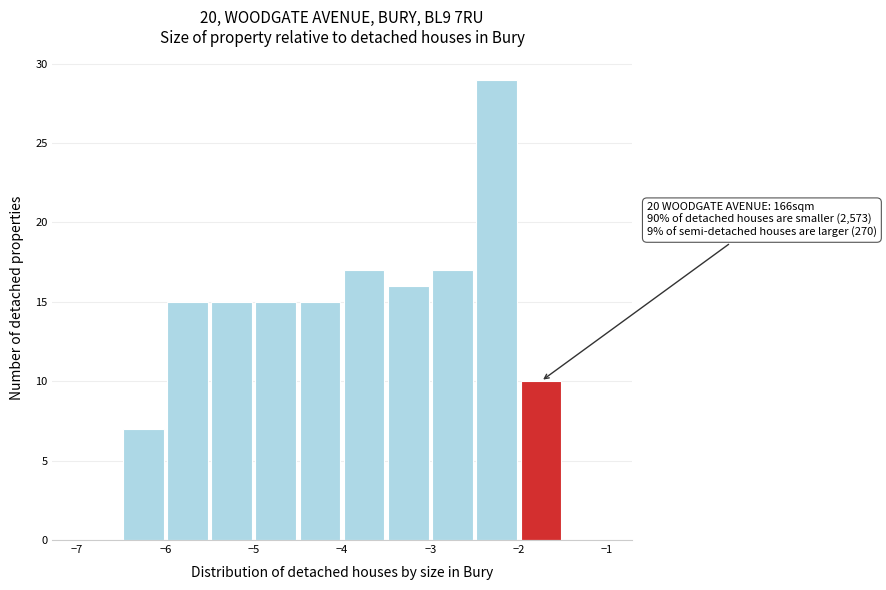

Over which range of the x-axis is the bar tallest?

-2.5 to -2.0